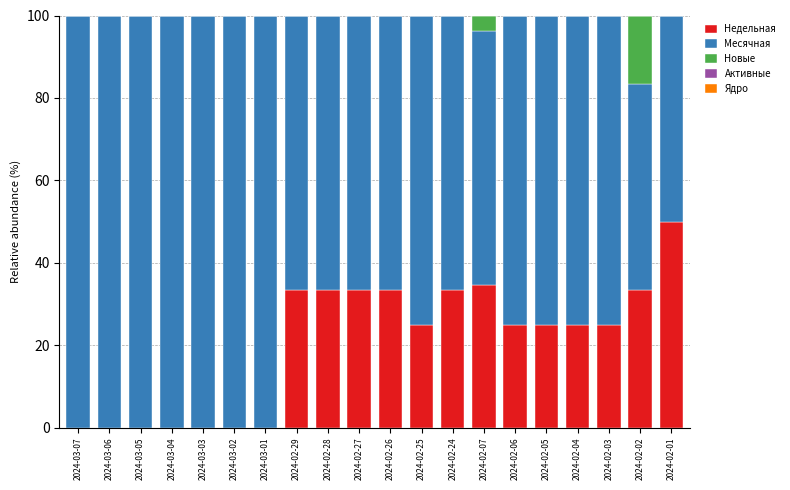

What is the sum of all Недельная values?

409.6